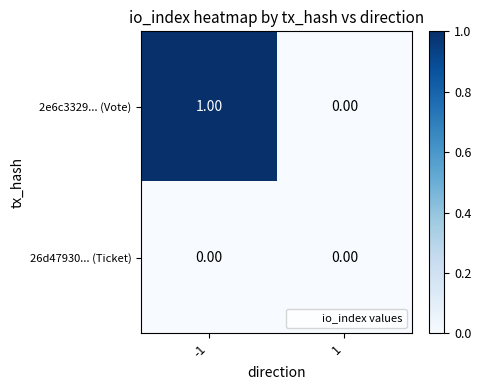

Which series has the largest total across all categories?

2e6c3329... (Vote)